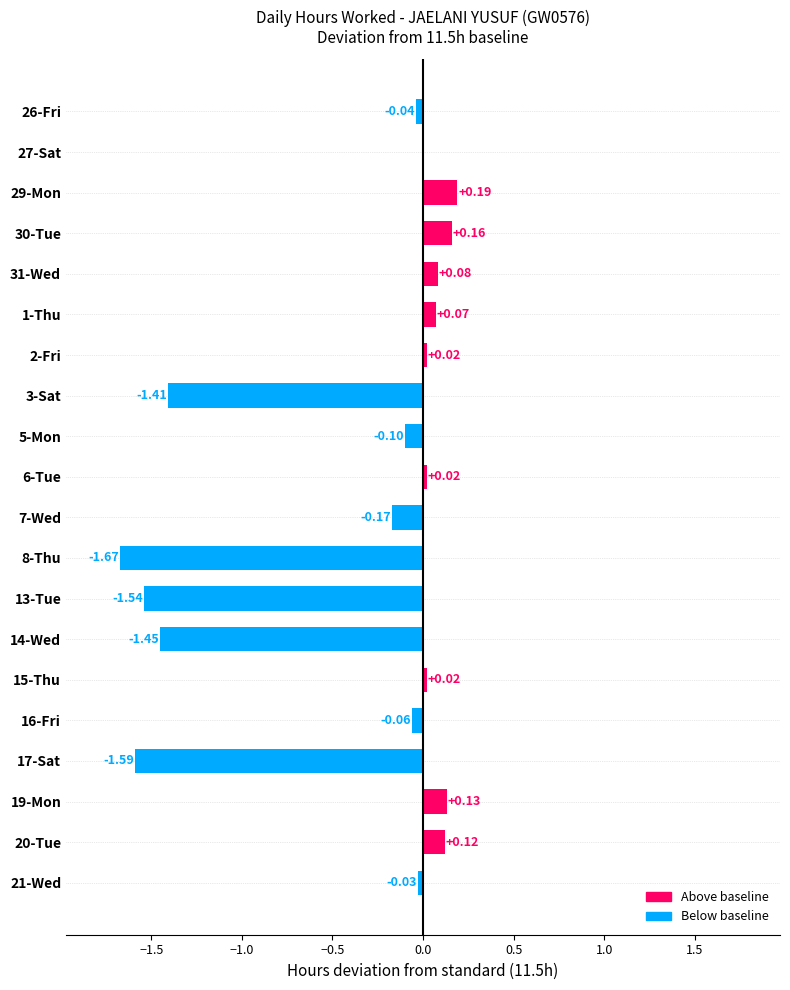

At which label is the value closest to 0?

27-Sat